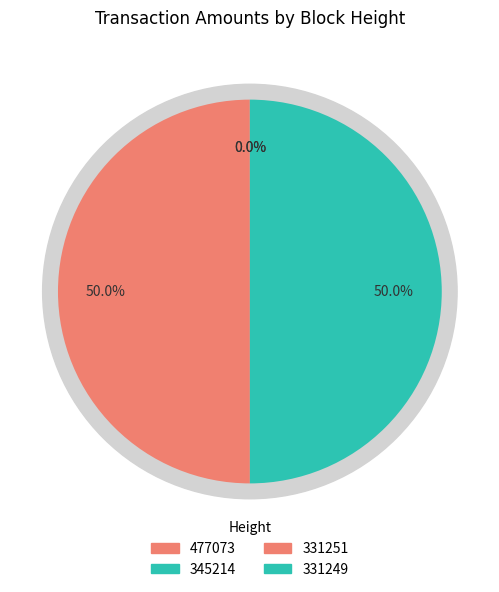

Combined, what portion of the pie is 331249 and 477073?

50.0%